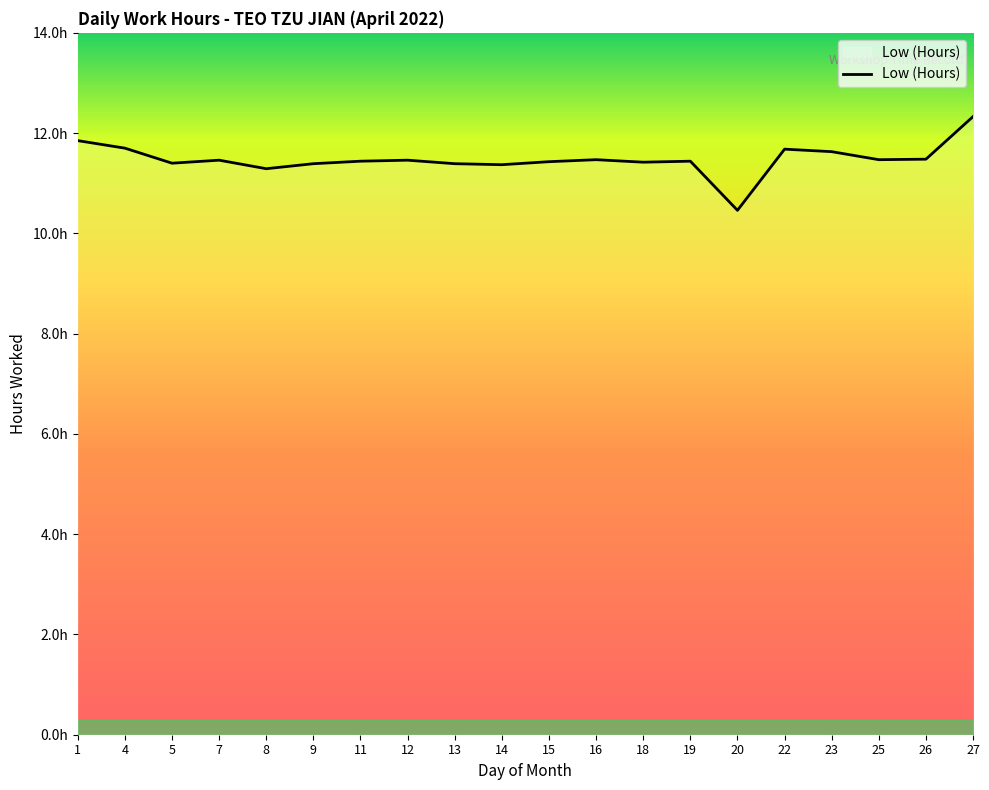

What is the difference between the maximum and minimum values?

1.9